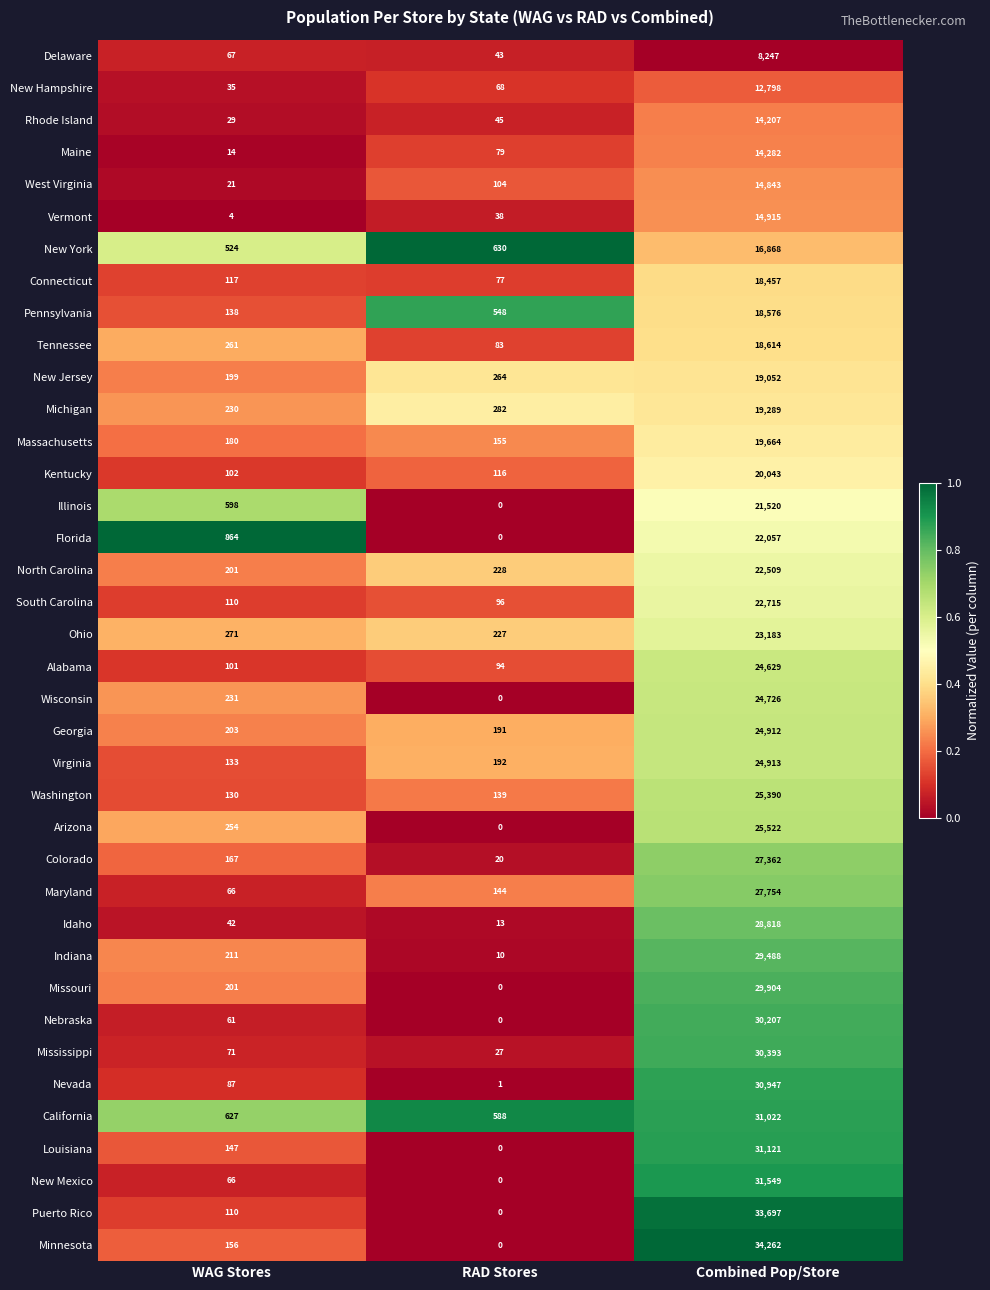

What is the difference between the maximum and minimum values in the Missouri series?

29904